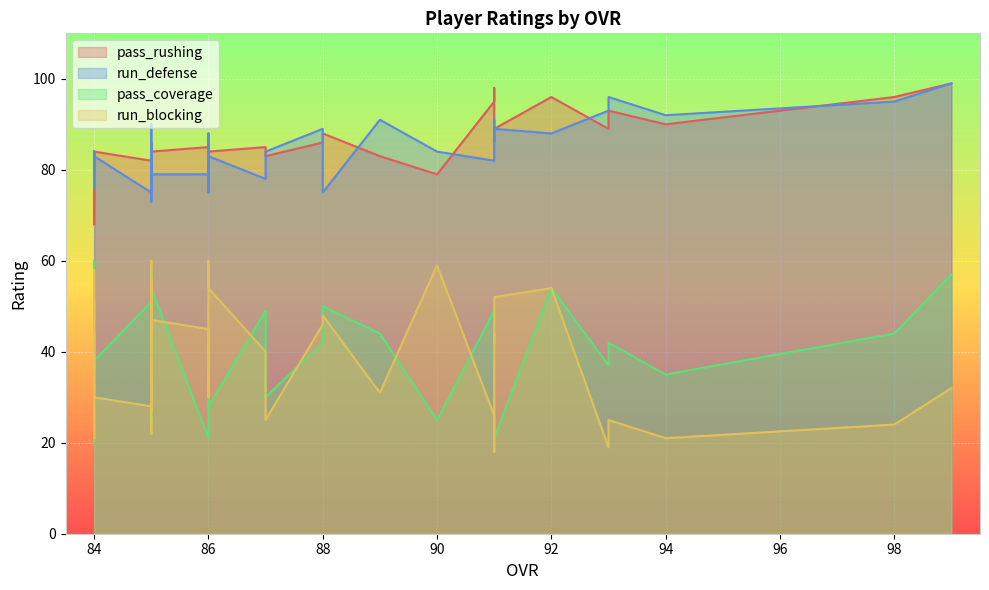

Reading left to right, transcribe all the data shown in this chart.

pass_rushing: 99	96	90	89	93	96	98	95	87	89	86	79	83	86	88	85	83	85	85	84	85	84	84	81	82	78	81	86	80	79	83	77	84	72	68	84	82	79	76	73
run_defense: 99	95	92	93	96	88	86	82	89	89	91	84	91	89	75	78	84	78	75	83	79	88	79	73	75	85	79	81	78	79	83	90	83	84	82	79	81	84	76	82
pass_coverage: 57	44	35	37	42	54	42	49	25	21	40	25	44	42	50	49	30	51	43	28	21	34	54	43	51	55	24	50	52	38	41	58	38	38	36	21	21	52	60	20
run_blocking: 32	24	21	19	25	54	18	26	42	52	44	59	31	46	48	40	25	58	60	54	45	30	47	44	28	32	27	42	60	25	56	22	30	51	47	58	36	45	21	44